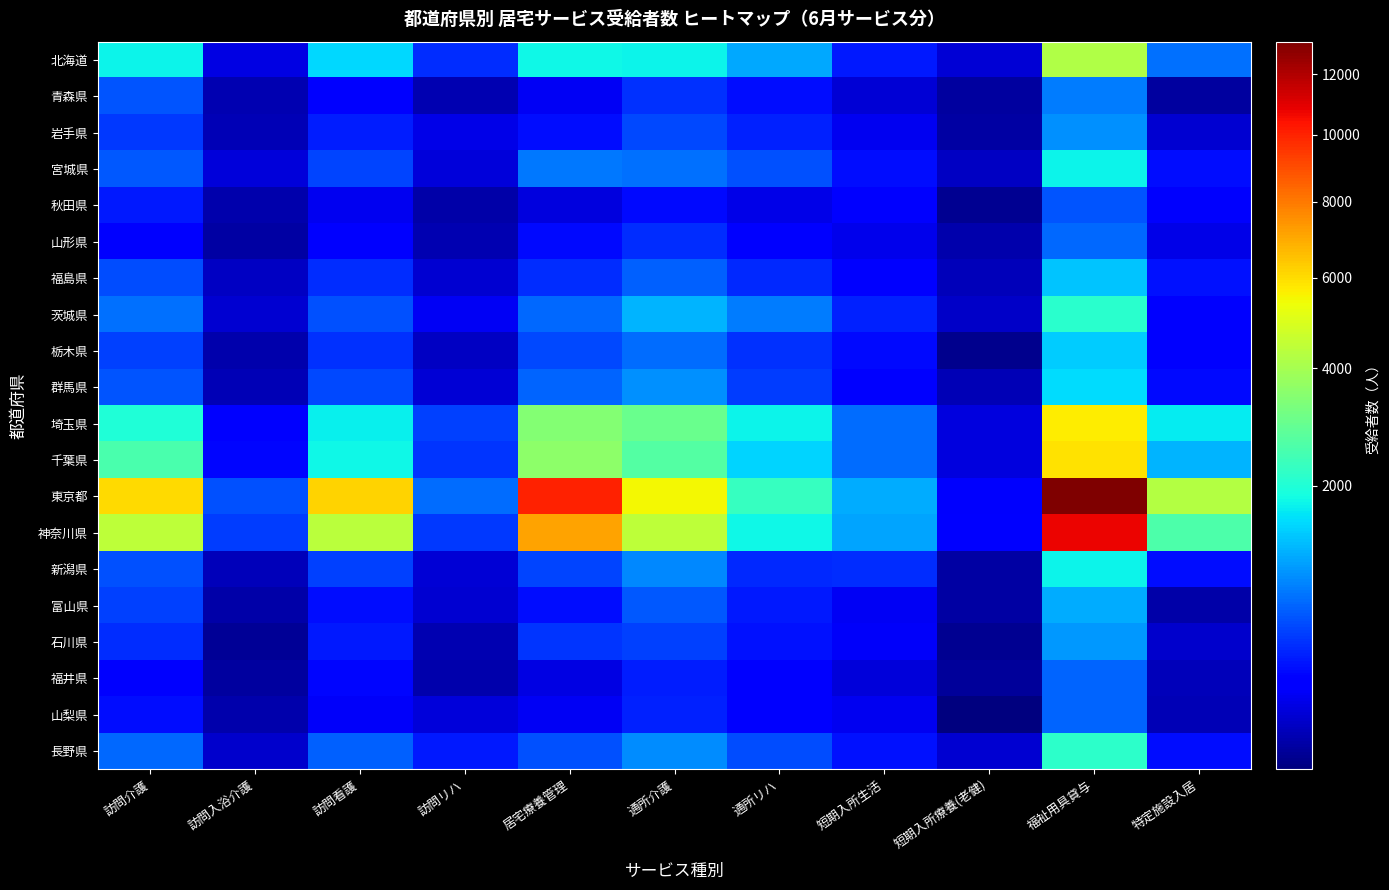

At how many categories does at least one series exceed 10725?

1